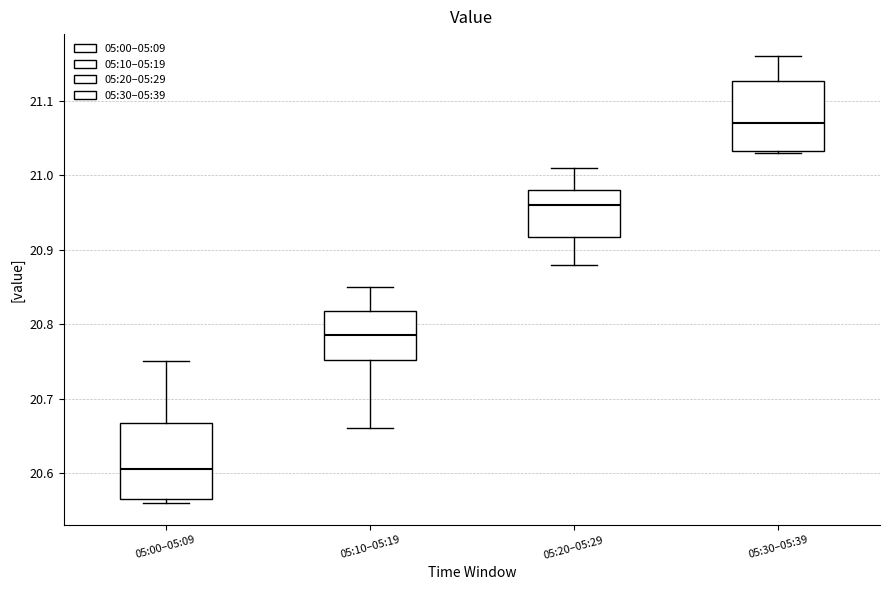

Reading left to right, transcribe this box plot: for each box, give where its median line is, the range the box spans, and where its two whiskers end, as read against the y-axis. The values are not printed on the chart, so give them approximately, as read against the axis.

05:00–05:09: median 20.61, box 20.57 to 20.67, whiskers 20.56 to 20.75
05:10–05:19: median 20.79, box 20.75 to 20.82, whiskers 20.66 to 20.85
05:20–05:29: median 20.96, box 20.92 to 20.98, whiskers 20.88 to 21.01
05:30–05:39: median 21.07, box 21.03 to 21.13, whiskers 21.03 to 21.16